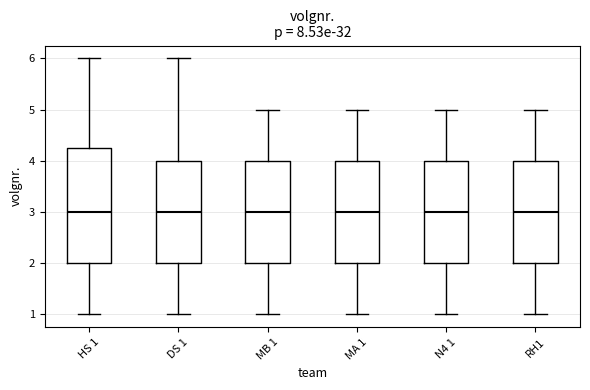

Reading left to right, transcribe this box plot: for each box, give where its median line is, the range the box spans, and where its two whiskers end, as read against the y-axis. The values are not printed on the chart, so give them approximately, as read against the axis.

HS 1: median 3.0, box 2.0 to 4.3, whiskers 1.0 to 6.0
DS 1: median 3.0, box 2.0 to 4.0, whiskers 1.0 to 6.0
MB 1: median 3.0, box 2.0 to 4.0, whiskers 1.0 to 5.0
MA 1: median 3.0, box 2.0 to 4.0, whiskers 1.0 to 5.0
N4 1: median 3.0, box 2.0 to 4.0, whiskers 1.0 to 5.0
RH1: median 3.0, box 2.0 to 4.0, whiskers 1.0 to 5.0